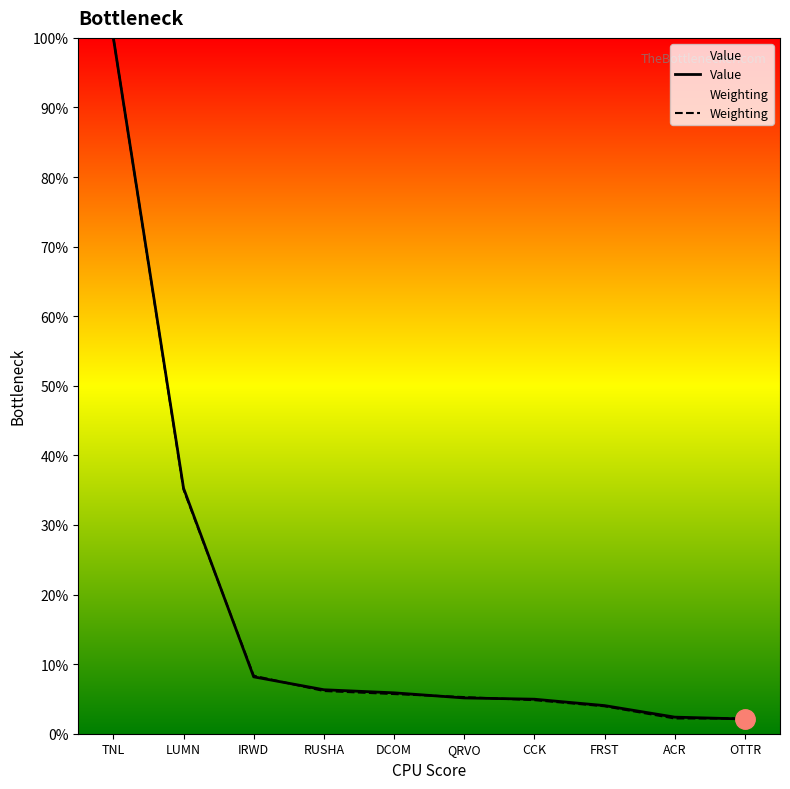

The Value series shows 5.1 at QRVO. True or false?

True